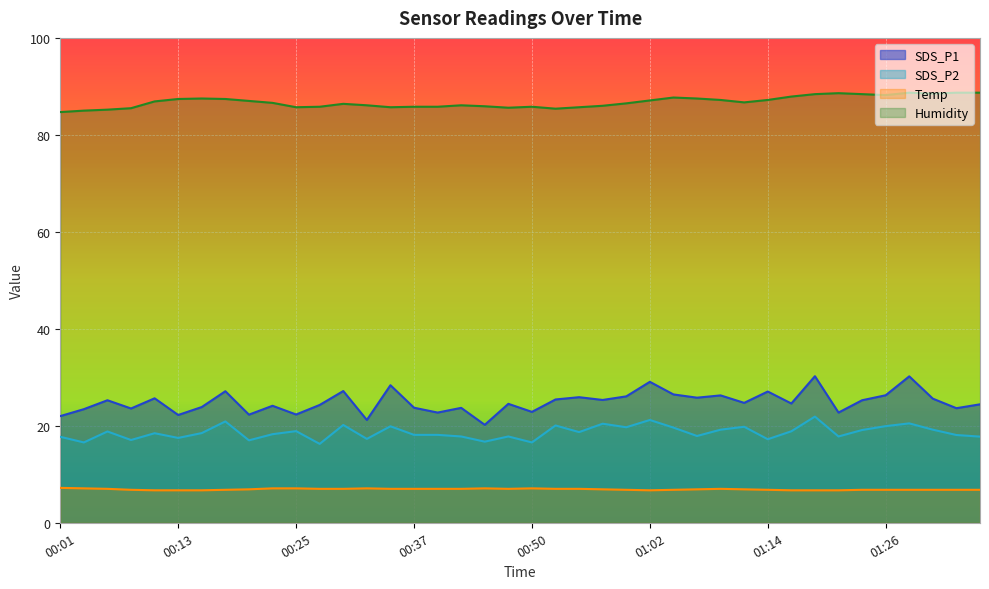

Is it true that SDS_P1 equals 33.5 at 00:32?

False